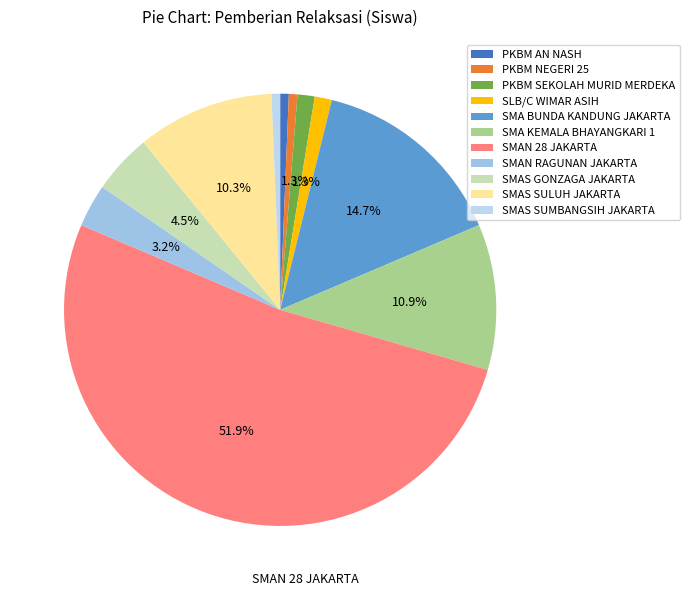

To the nearest percent, what percentage of the pie is PKBM NEGERI 25?

1%